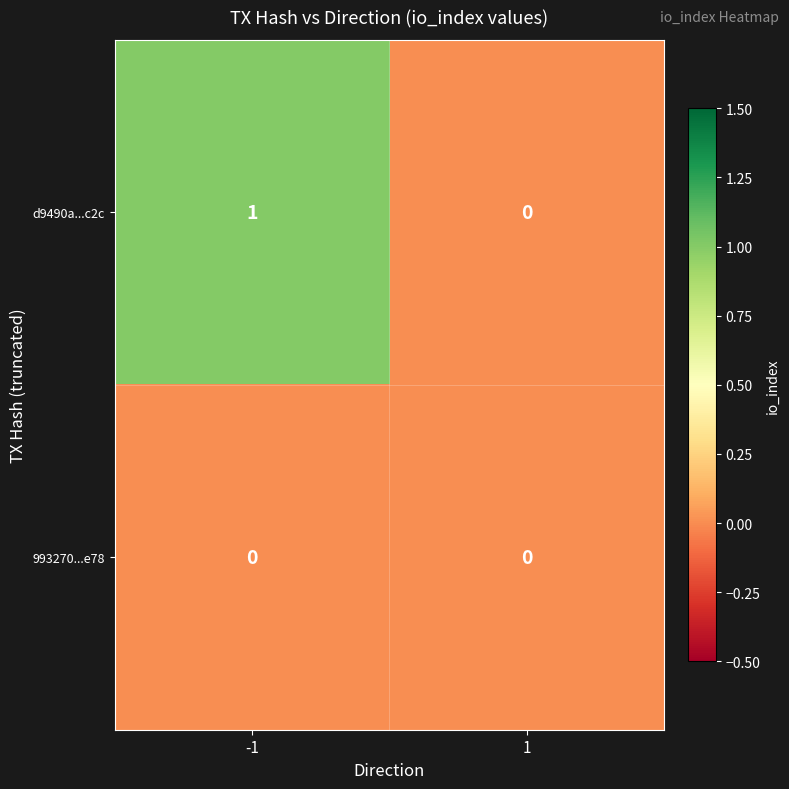

At which category is the sum across all series the highest?

-1